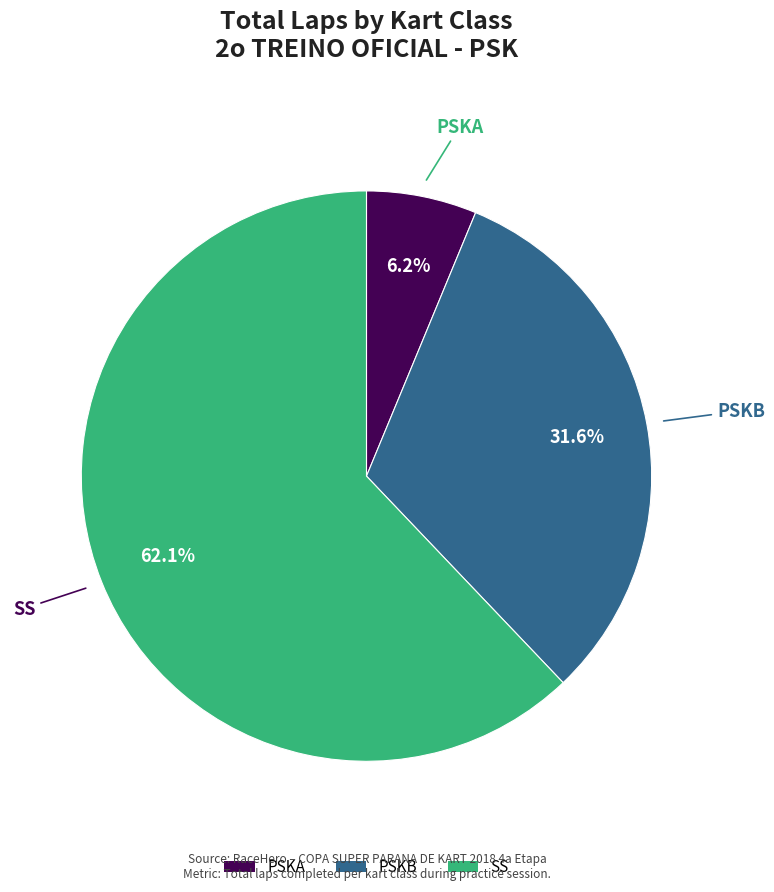

Does any single category account for the majority?

Yes